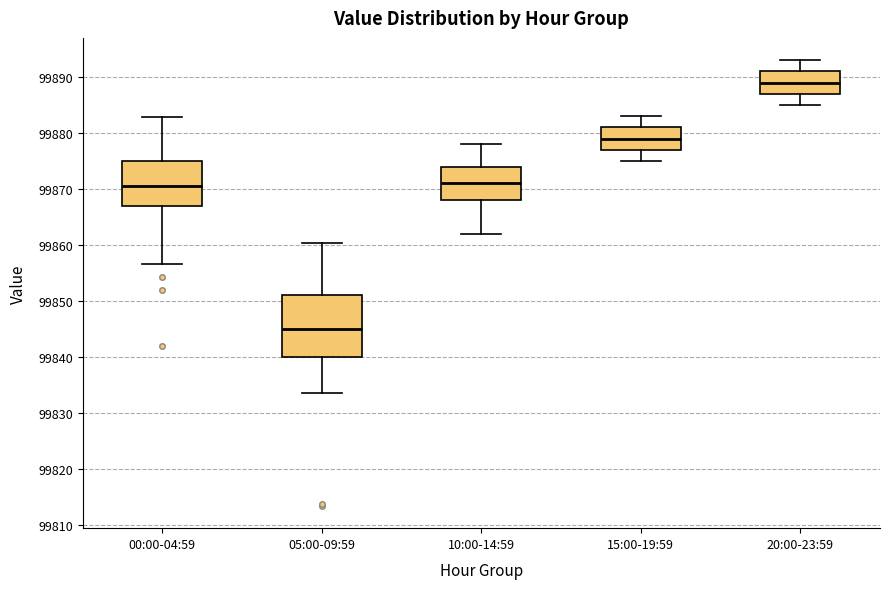

Comparing the boxes themselves (not the whiskers), which one is the tallest?

05:00-09:59